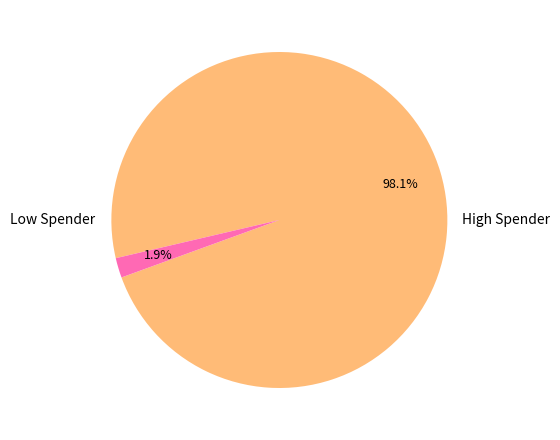

Is there a majority slice in this chart?

Yes